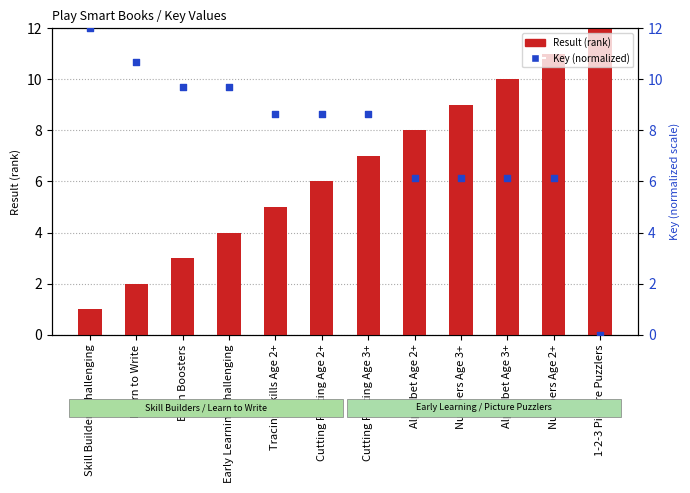

Which series reaches the minimum Y coordinate?

Key (normalized)